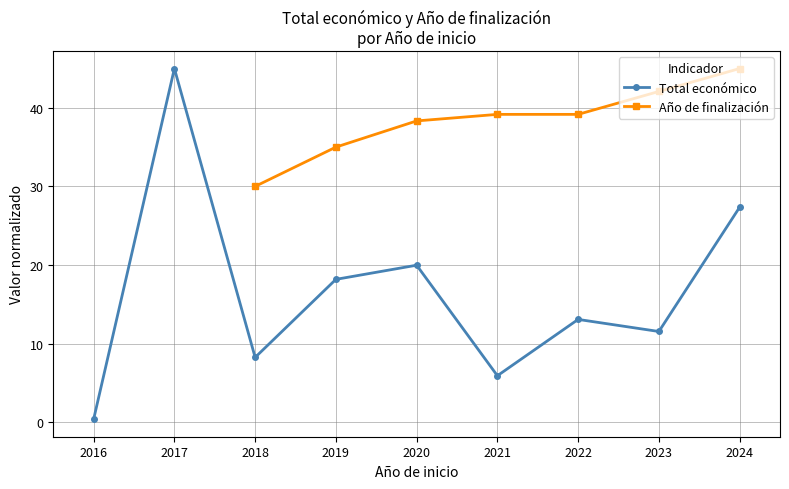

Is it true that Total económico equals 70.3 at 2017?

False